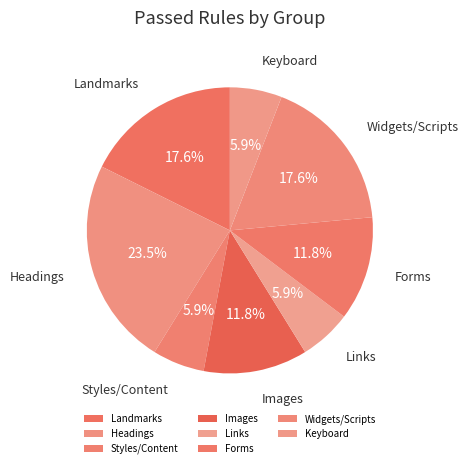

Is there a majority slice in this chart?

No